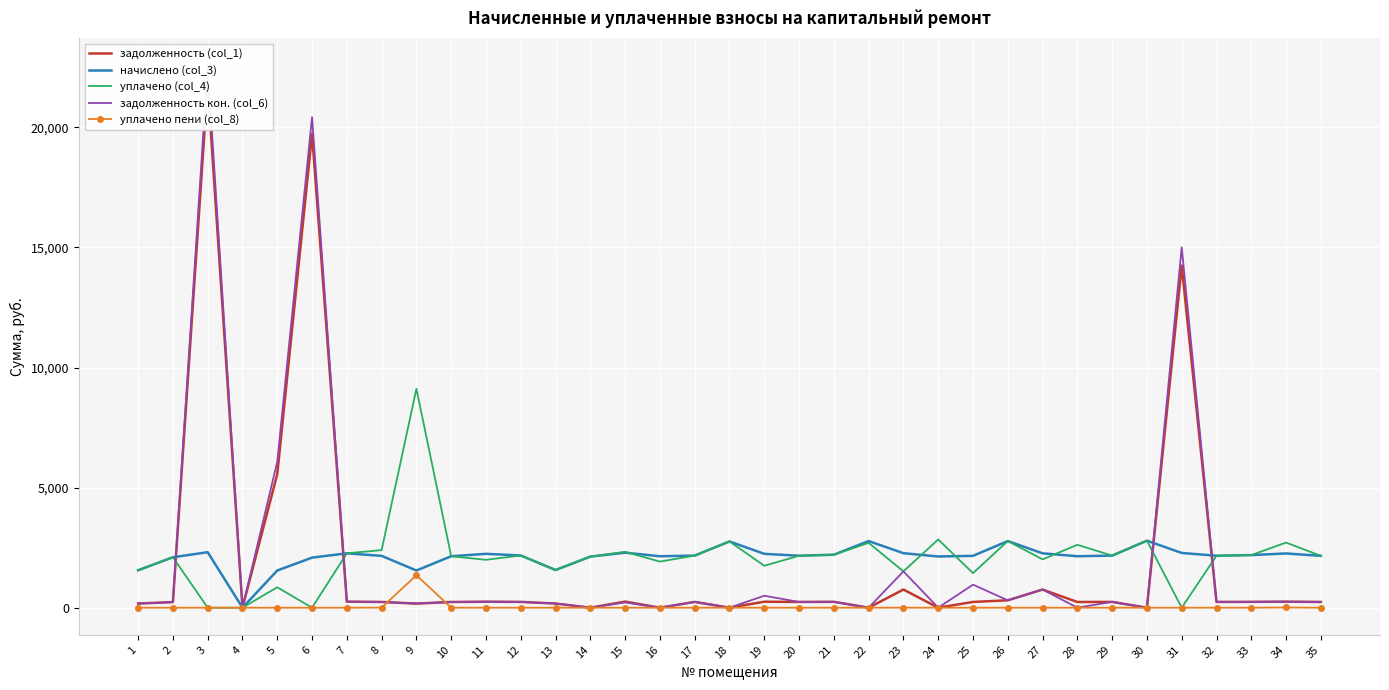

Reading right to left, list all the values displayed in this chart.

задолженность (col_1): 239.8	251.0	243.4	240.4	14245.1	0.0	241.0	238.1	756.1	308.3	239.8	0.0	756.4	0.0	245.1	240.4	249.2	0.0	241.0	0.0	254.5	0.0	174.3	241.6	249.2	238.1	172.0	239.8	251.6	19729.4	5561.1	0.0	21804.6	233.4	173.2
начислено (col_3): 2158.7	2258.7	2190.2	2164.0	2279.8	2790.4	2169.2	2142.9	2263.9	2774.7	2158.7	2132.4	2269.3	2774.7	2206.1	2164.0	2242.9	2758.9	2169.2	2142.9	2290.3	2127.1	1569.0	2174.5	2242.9	2142.9	1547.9	2158.7	2263.9	2084.9	1547.9	0.0	2311.4	2100.8	1558.4
уплачено (col_4): 2158.3	2711.5	2190.2	2164.0	0.0	2790.4	2169.2	2619.1	2012.4	2774.7	1439.1	2841.0	1512.8	2700.0	2205.3	2164.0	1744.5	2758.9	2168.4	1920.0	2326.9	2127.1	1569.0	2174.5	1993.7	2142.9	9115.5	2398.5	2263.5	0.0	850.0	0.0	0.0	2100.8	1558.4
задолженность кон. (col_6): 239.8	251.0	243.4	240.4	15005.1	0.0	241.0	0.0	756.1	308.3	959.4	0.0	1512.8	0.0	245.1	240.4	498.4	0.0	241.0	0.0	217.9	0.0	174.3	241.6	249.2	238.1	172.0	239.8	251.6	20424.3	6077.0	0.0	22575.1	233.4	173.2
уплачено пени (col_8): 0.0	9.8	0.0	0.0	0.0	0.0	0.0	0.0	0.0	0.0	0.0	0.0	2.3	0.0	0.0	0.0	0.0	0.0	0.0	0.0	0.0	0.0	0.0	0.0	0.0	0.0	1351.8	5.0	0.0	0.0	0.0	0.0	0.0	0.0	0.0